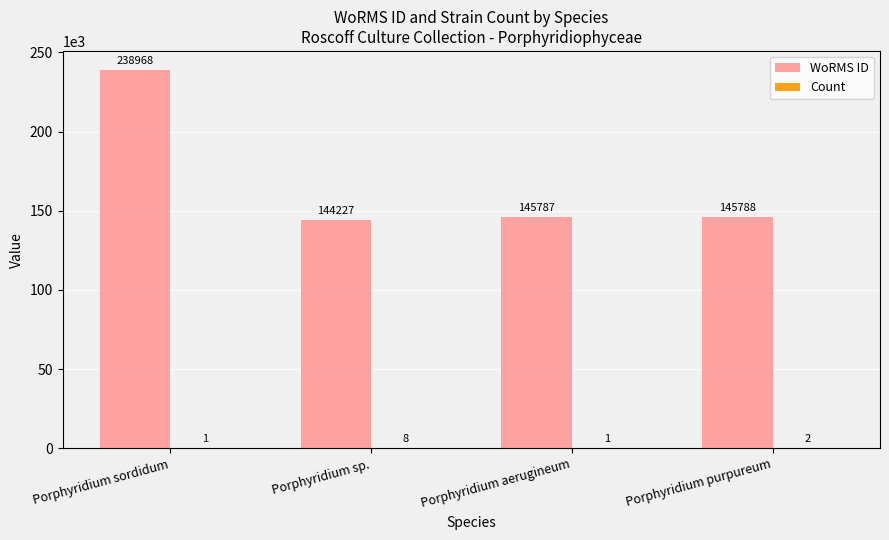

Is it true that WoRMS ID equals 144227 at Porphyridium sp.?

True